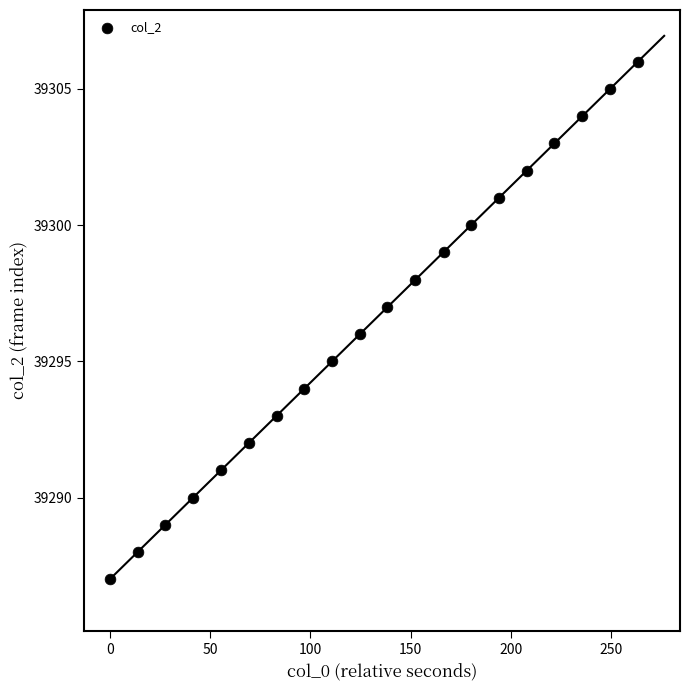

What is the range of Y values (max minus min)?

19